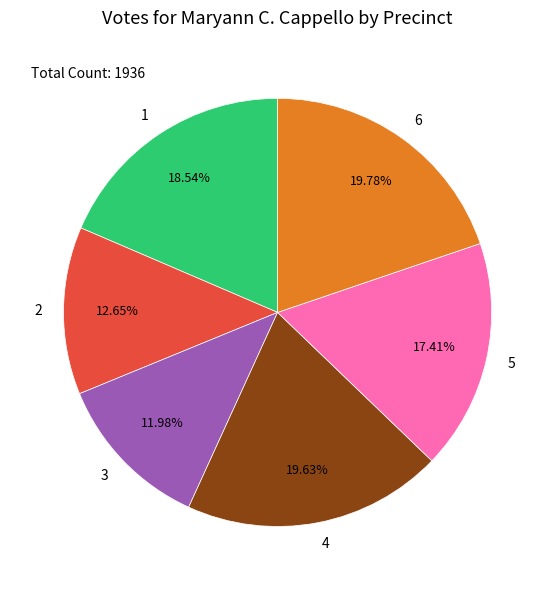

Is it true that 1 is 19% of the pie?

True